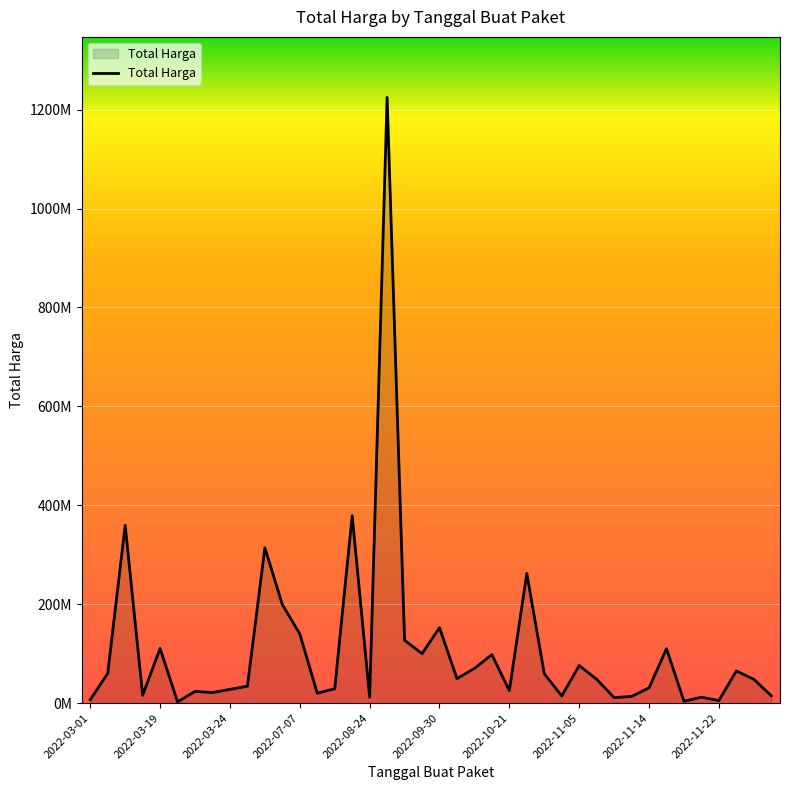

How many interior local valleys (lower than both neighbors) does the data have?

12